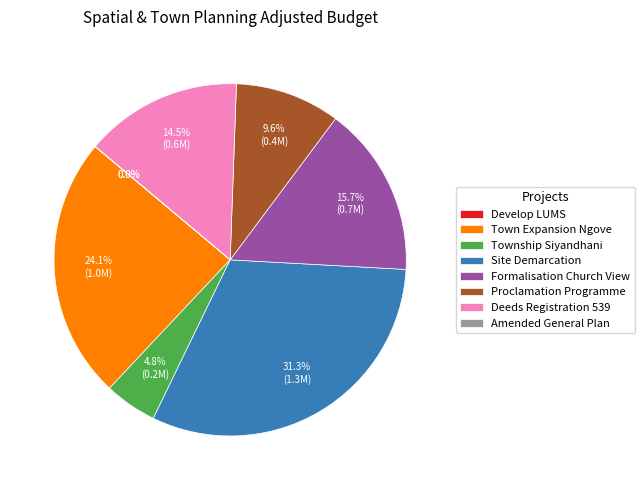

Is there any slice that represents more than half of the pie?

No